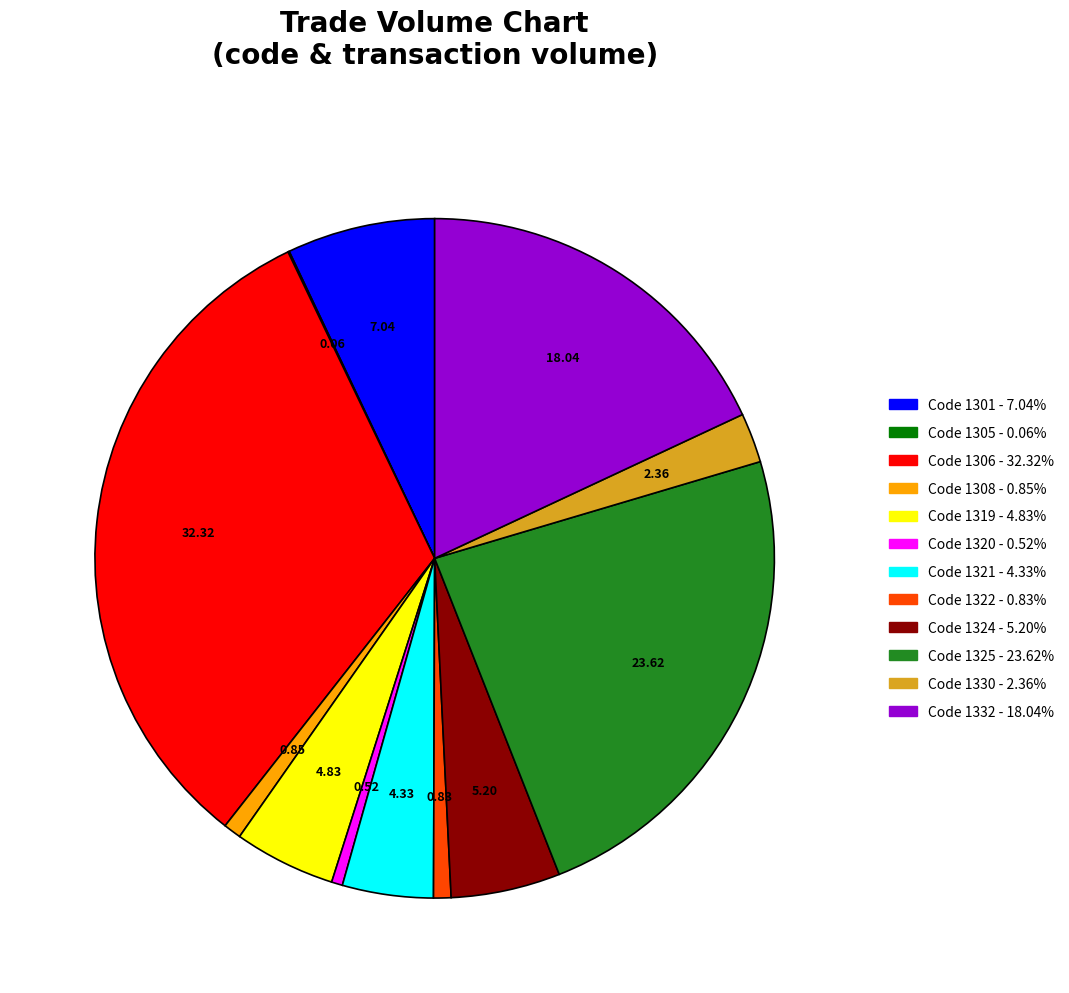

Is there a majority slice in this chart?

No